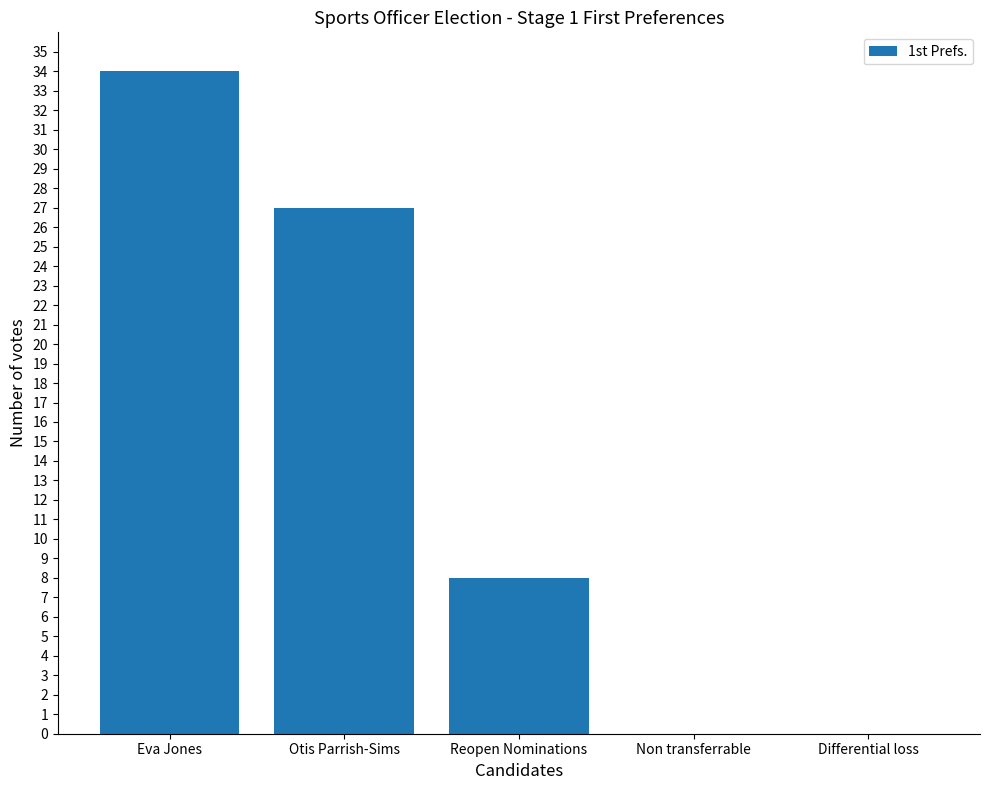

What is the sum of the values at Otis Parrish-Sims and Eva Jones?

61